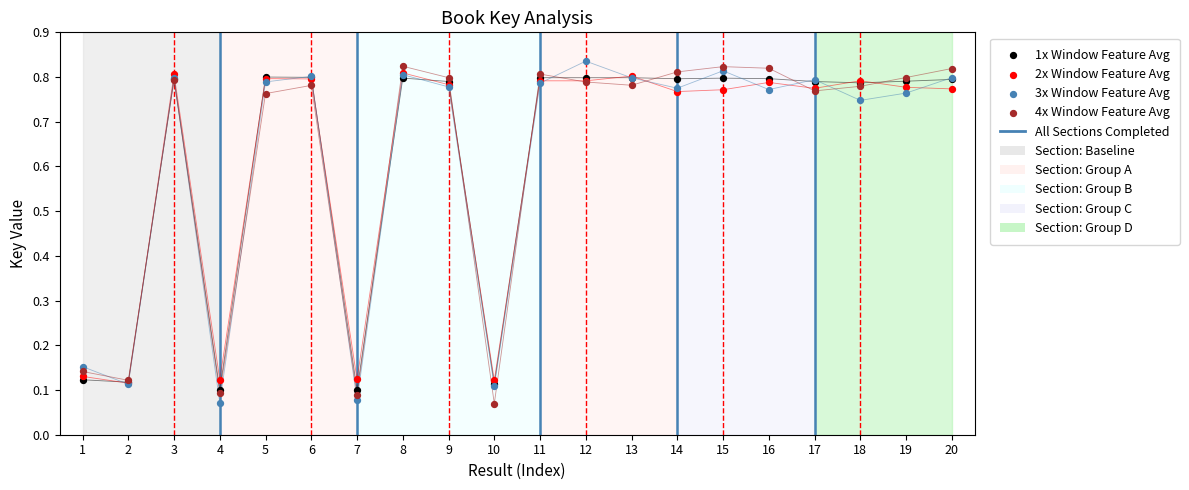

Which series contains the highest Y value?

3x Window Feature Avg